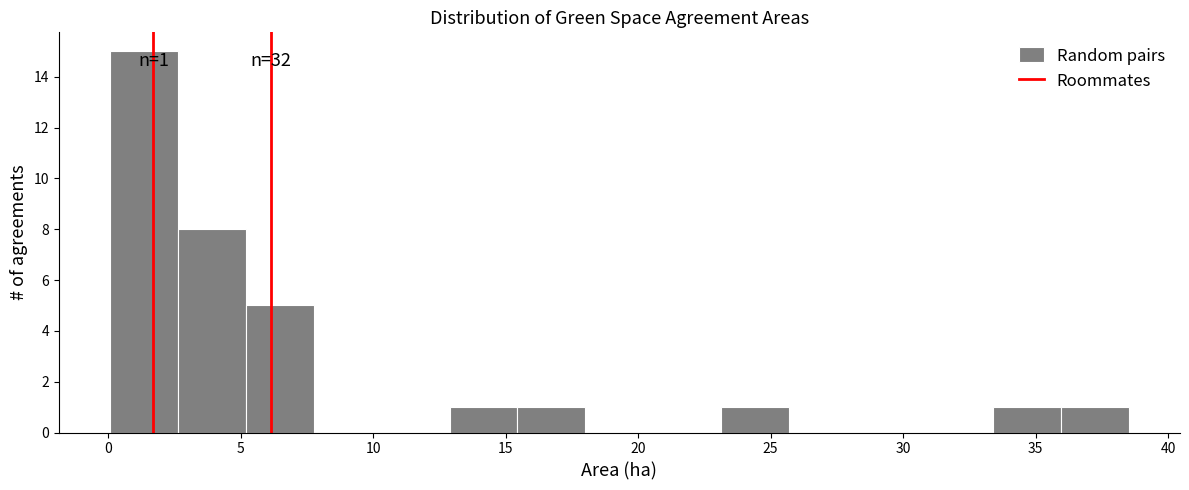

Which range on the x-axis has the tallest bar?

0.0 to 2.5